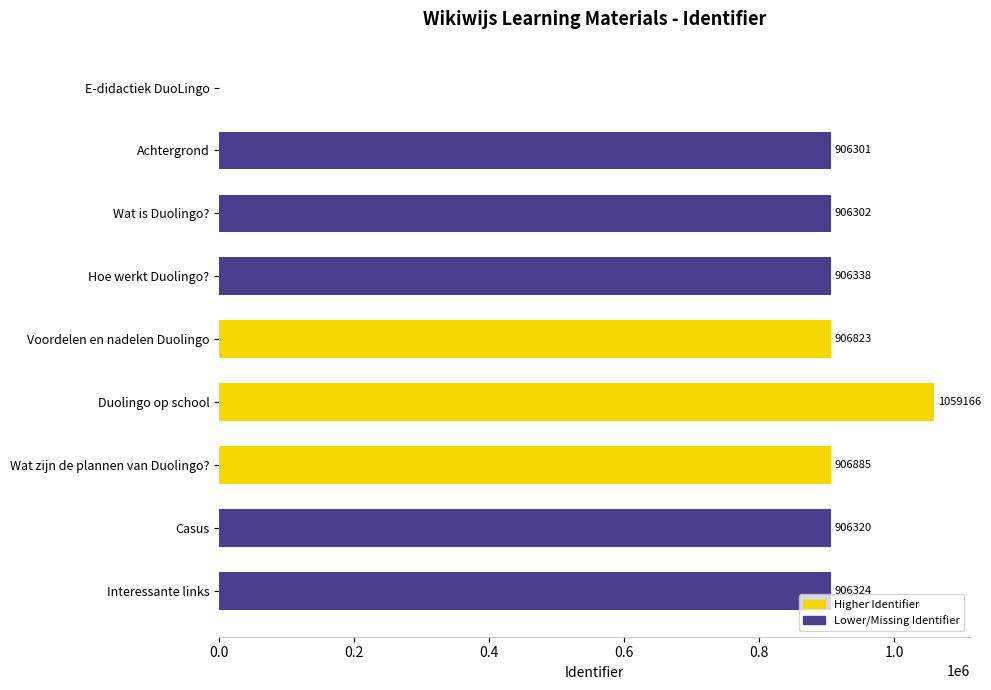

True or false: the data shows 396893 at Hoe werkt Duolingo?.

False